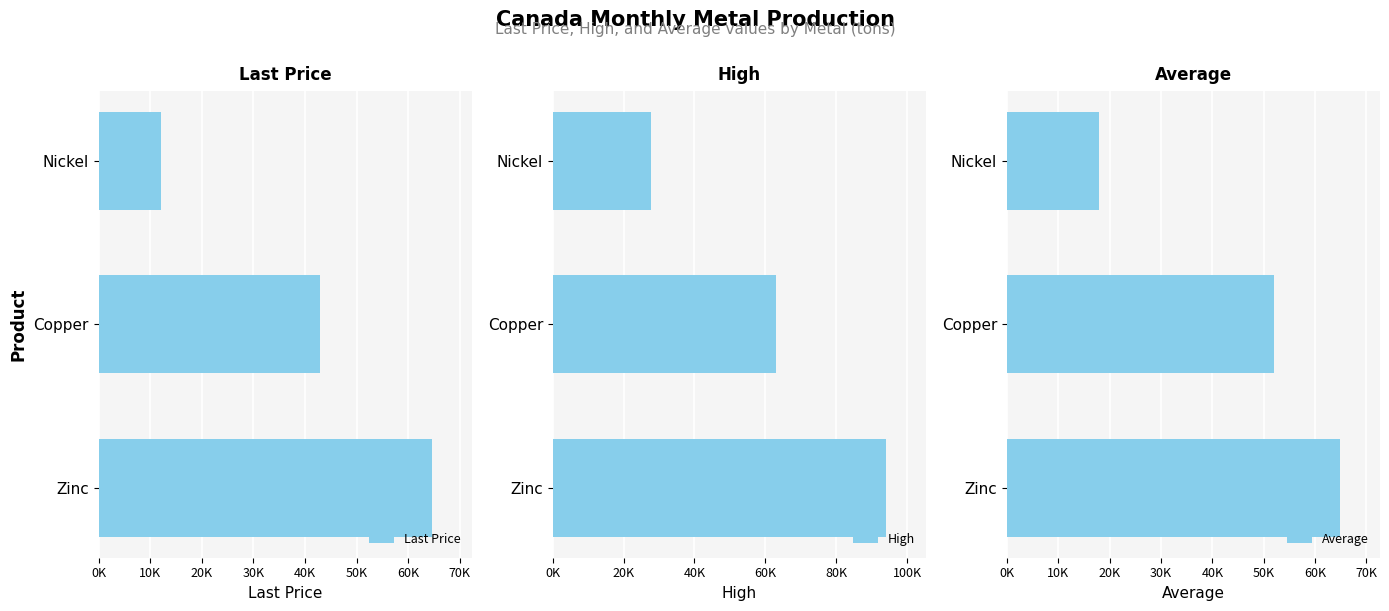

How many categories are shown in the chart?

3